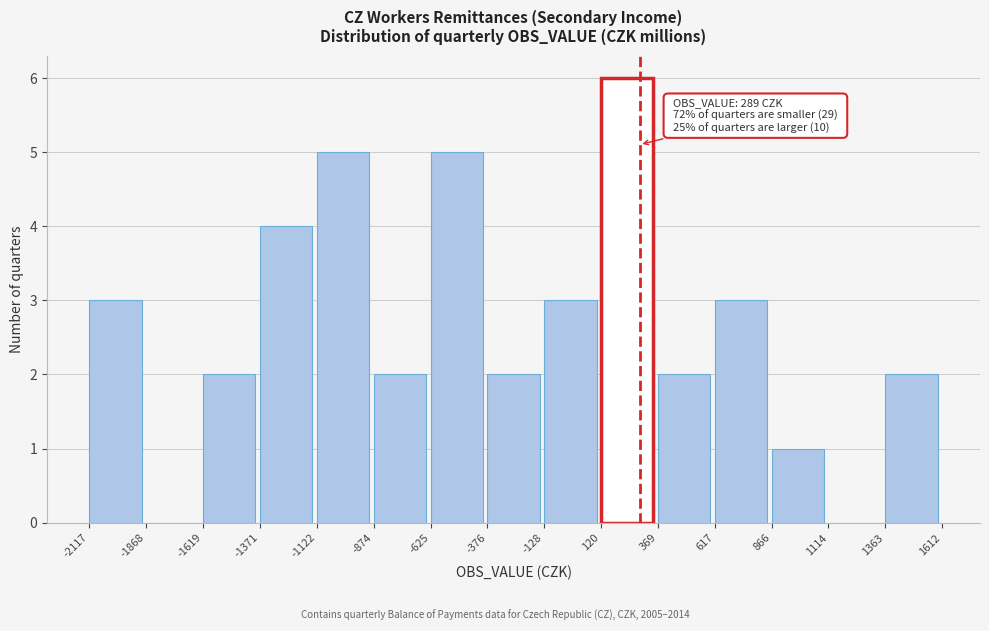

Over which range of the x-axis is the bar tallest?

120 to 369